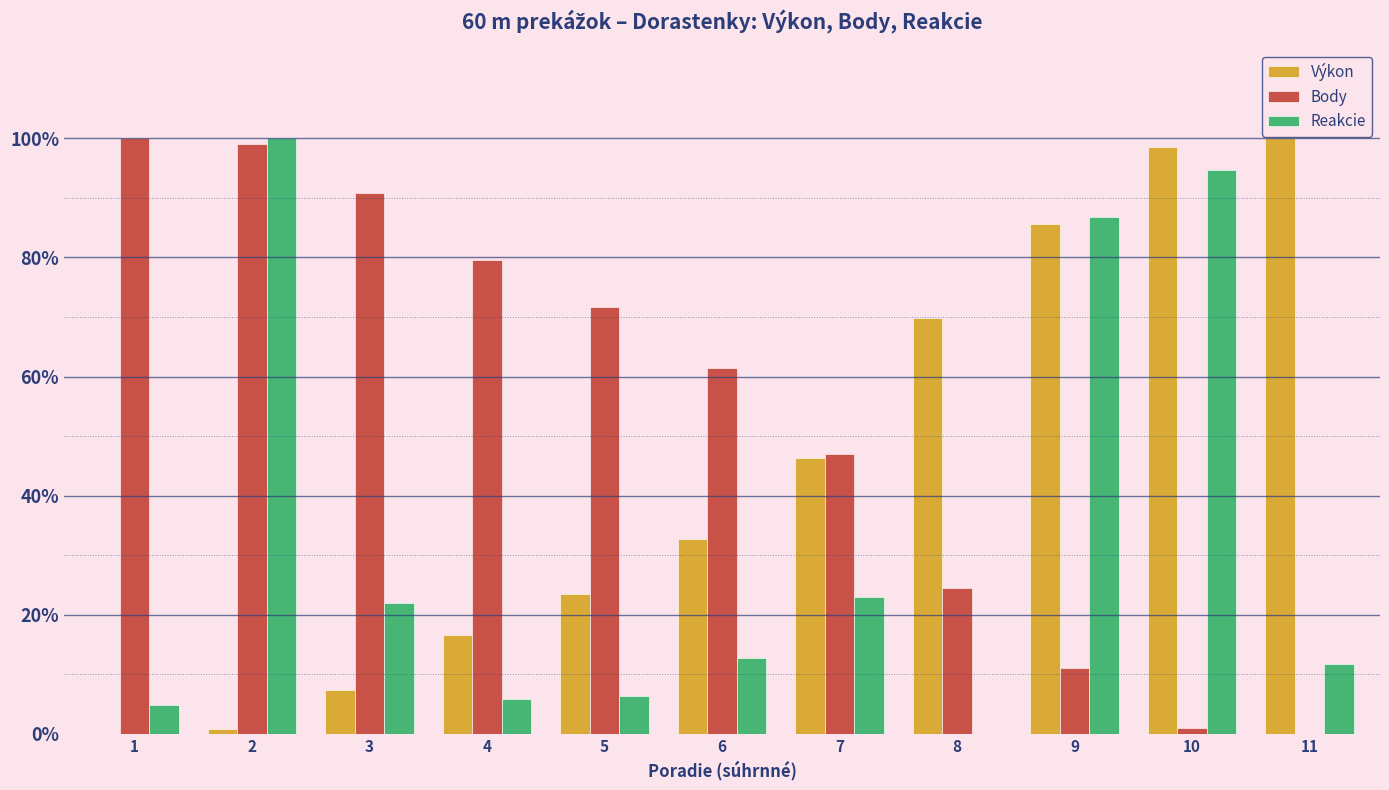

What is the sum of all Reakcie values?

3.7